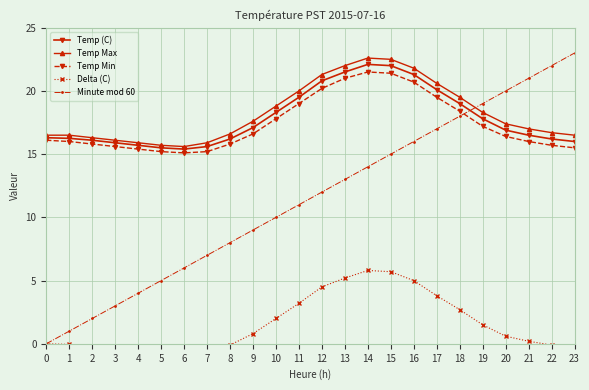

Is the value of Temp Min at 18 greater than the value of Minute mod 60 at 9?

Yes